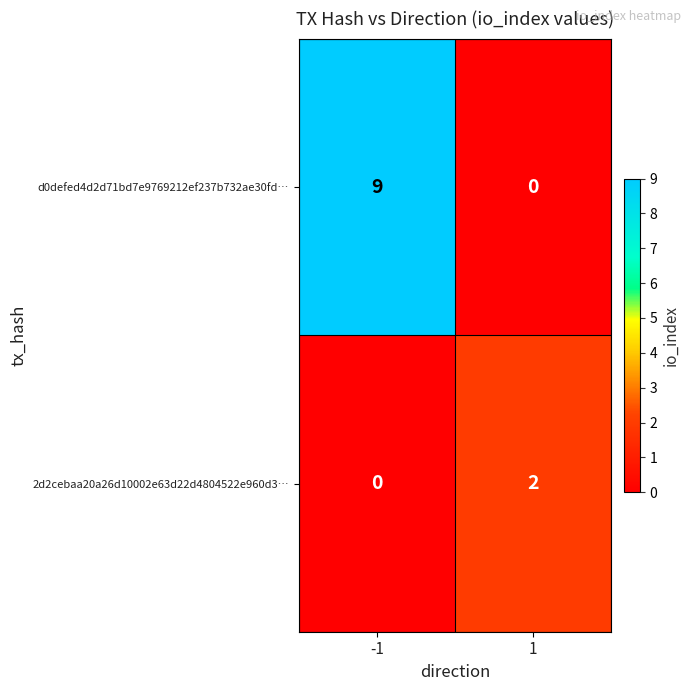

Reading left to right, extract all data points from this chart.

d0defed4d2d71bd7e9769212ef237b732ae30fd…: -1=9	1=0
2d2cebaa20a26d10002e63d22d4804522e960d3…: -1=0	1=2